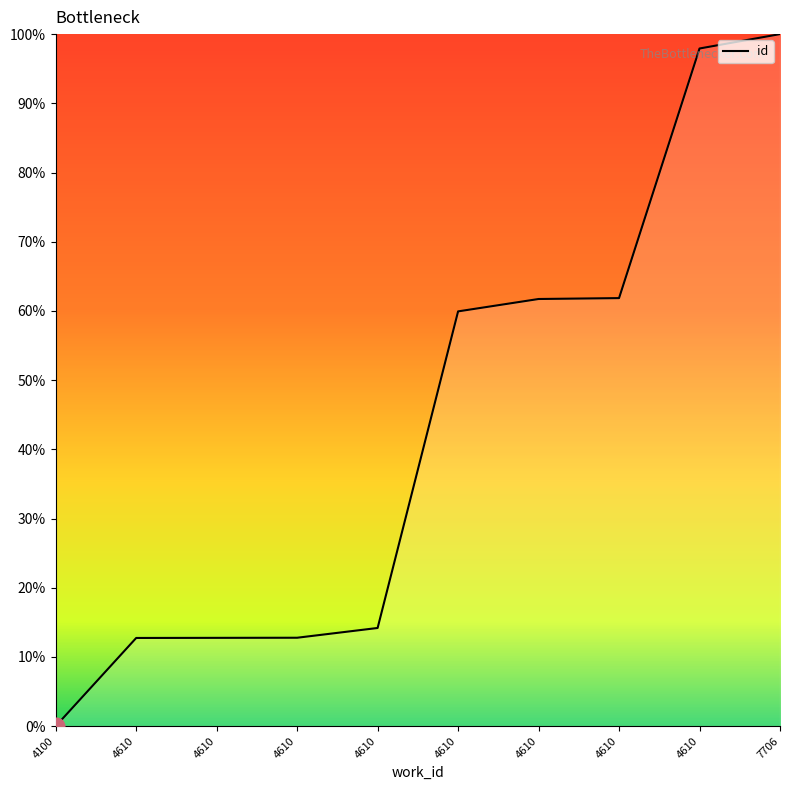

Does the chart have visible grid lines?

No